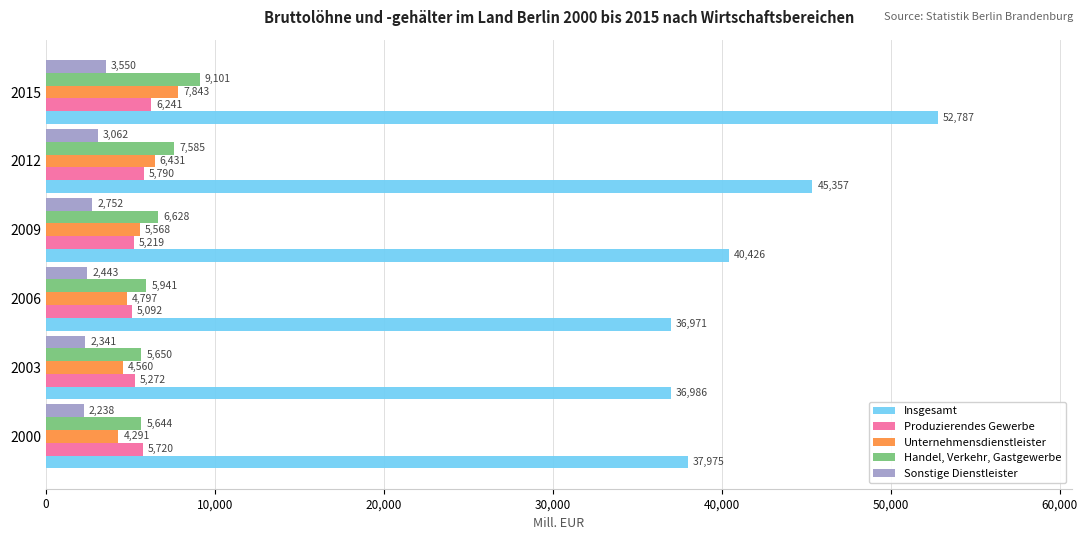

Is it true that Handel, Verkehr, Gastgewerbe equals 10109.3 at 2000?

False